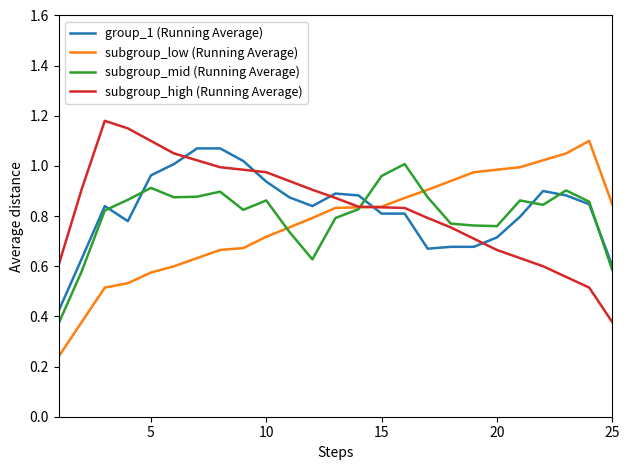

How many times do subgroup_high (Running Average) and subgroup_mid (Running Average) cross each other?

1